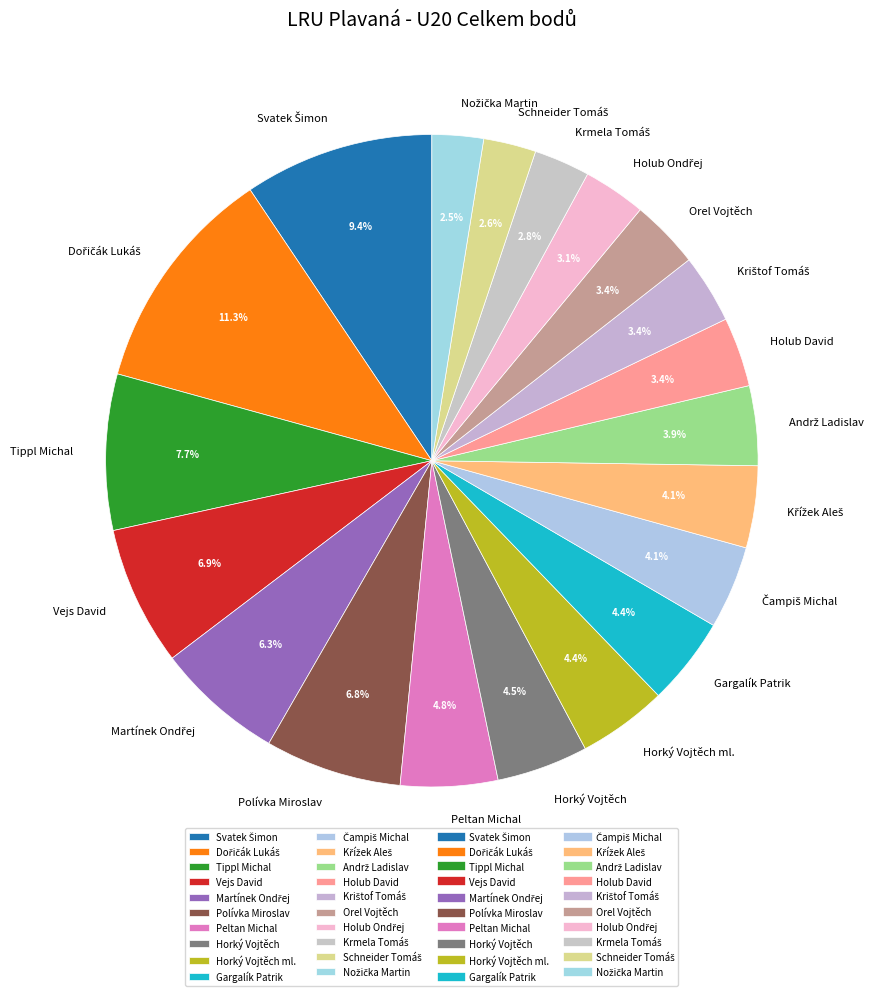

Do Horký Vojtěch and Tippl Michal together represent more than half of the pie?

No